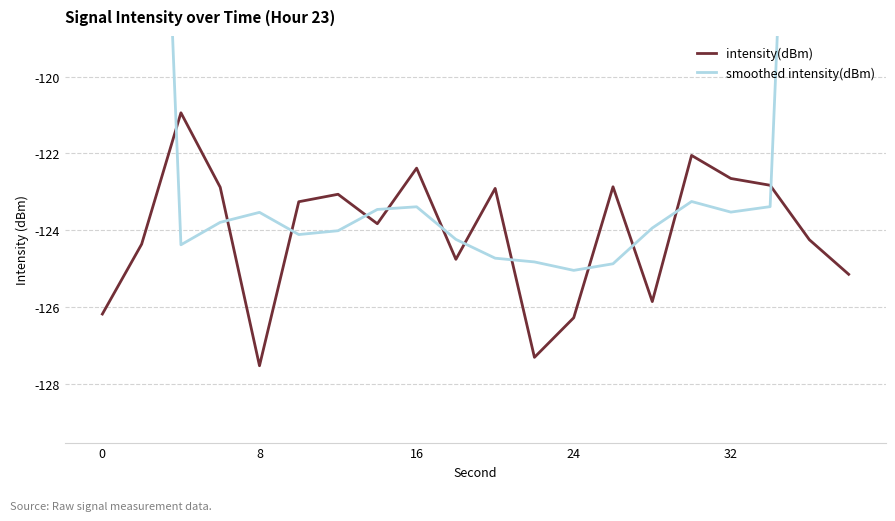

Which series has the largest total across all categories?

smoothed intensity(dBm)